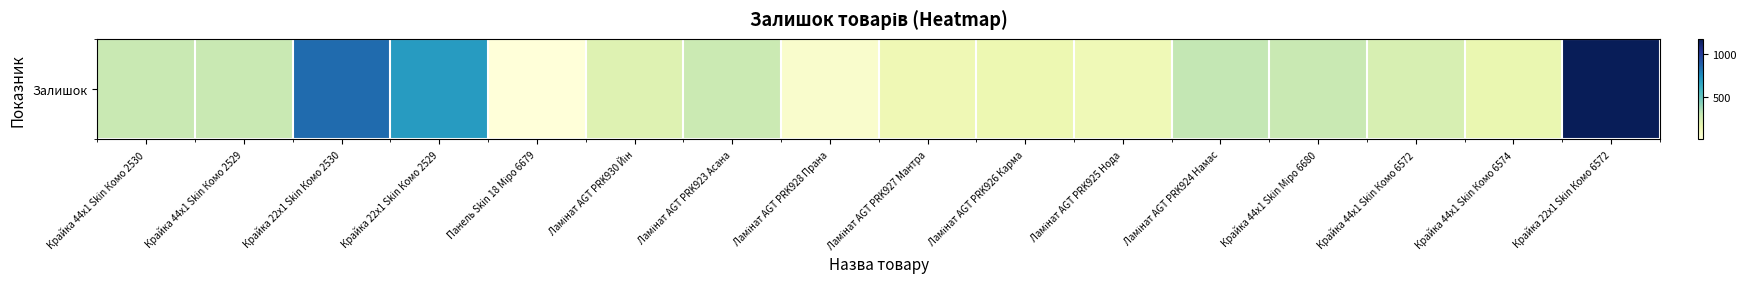

What is the difference between the second highest and second lowest values?

782